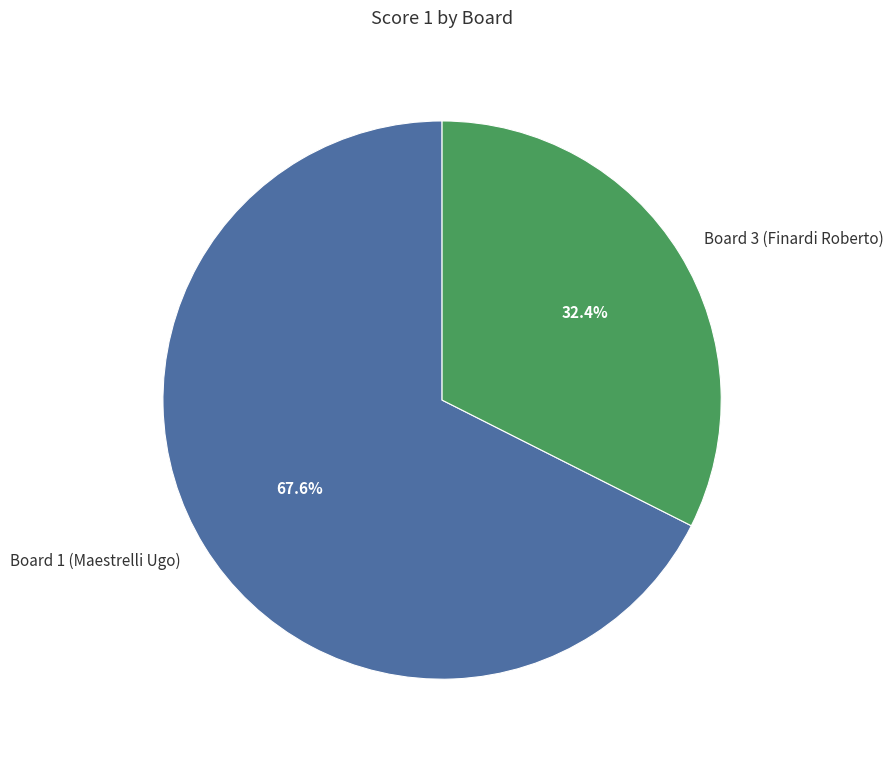

Is it true that Board 1 (Maestrelli Ugo) is 74% of the pie?

False